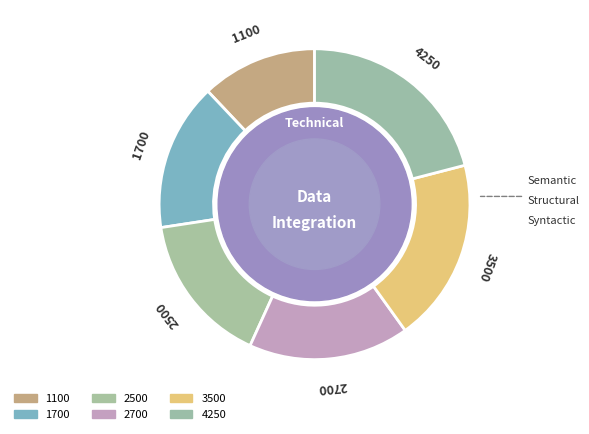

Which slice is the smallest?

1100